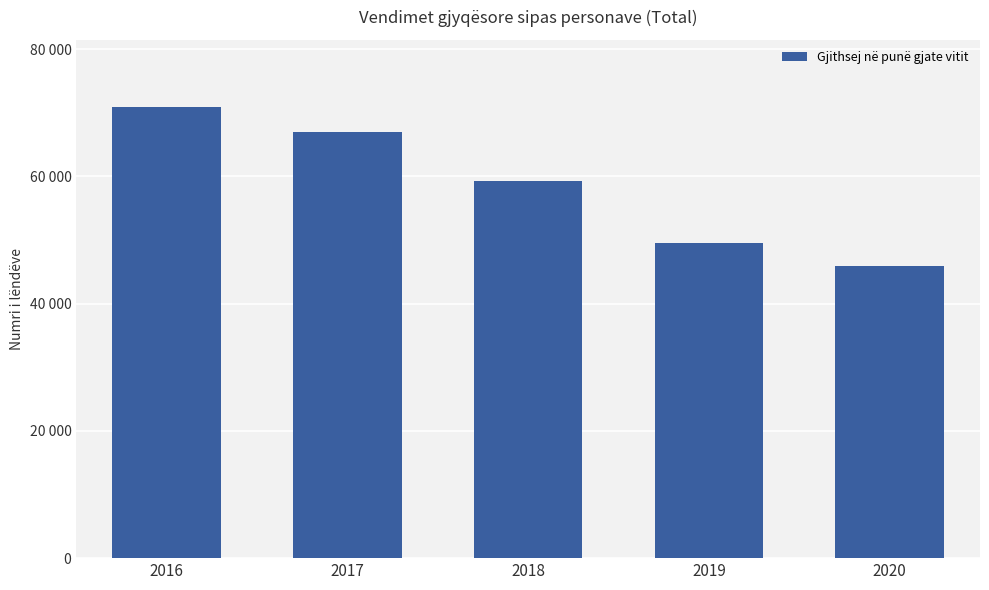

Reading right to left, what are all the values shown in this chart?

2020=45895	2019=49522	2018=59196	2017=67007	2016=70829